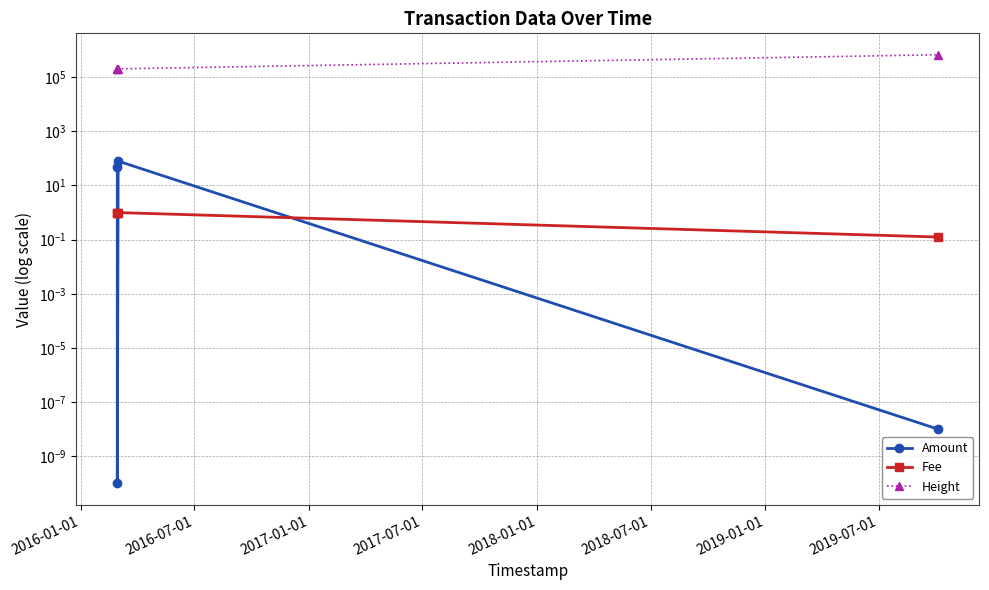

List the series in order of their peak value, highest first.

Height, Amount, Fee